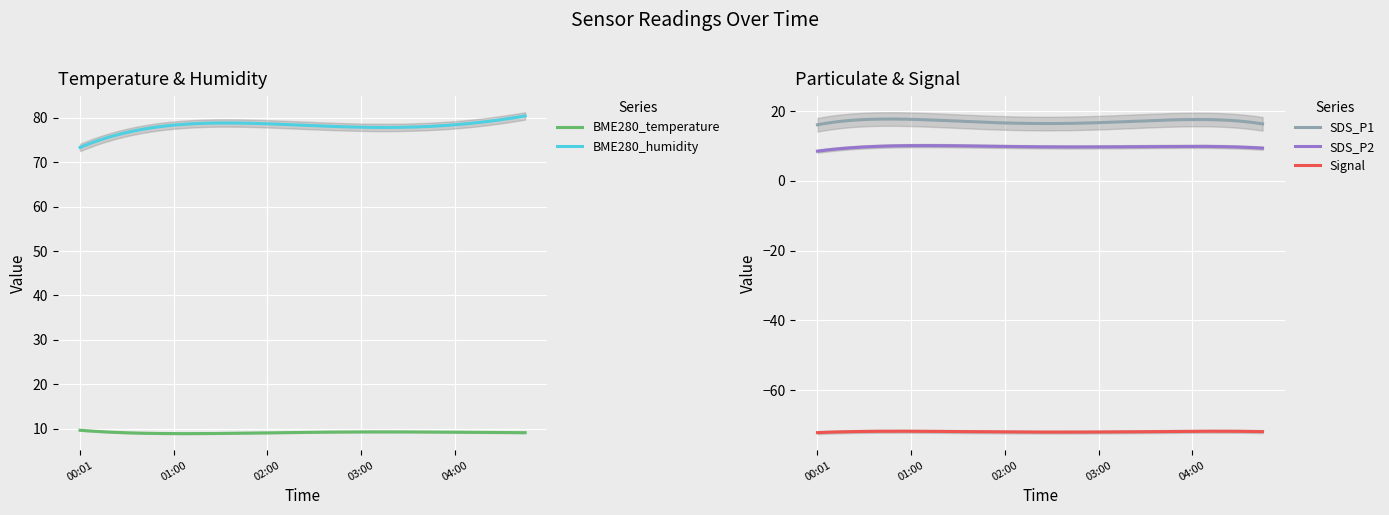

True or false: SDS_P2 has more than 1 interior local peaks.

True